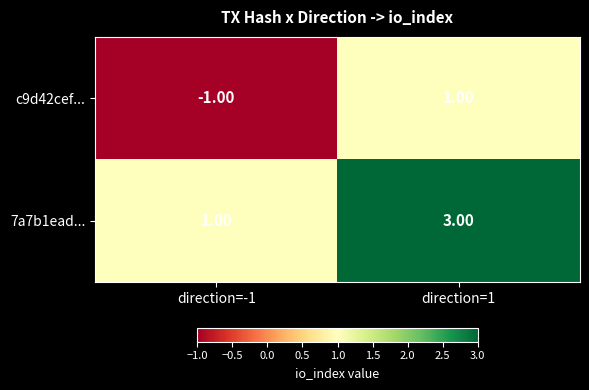

What is the sum of the 7a7b1ead... values at direction=1 and direction=-1?

4